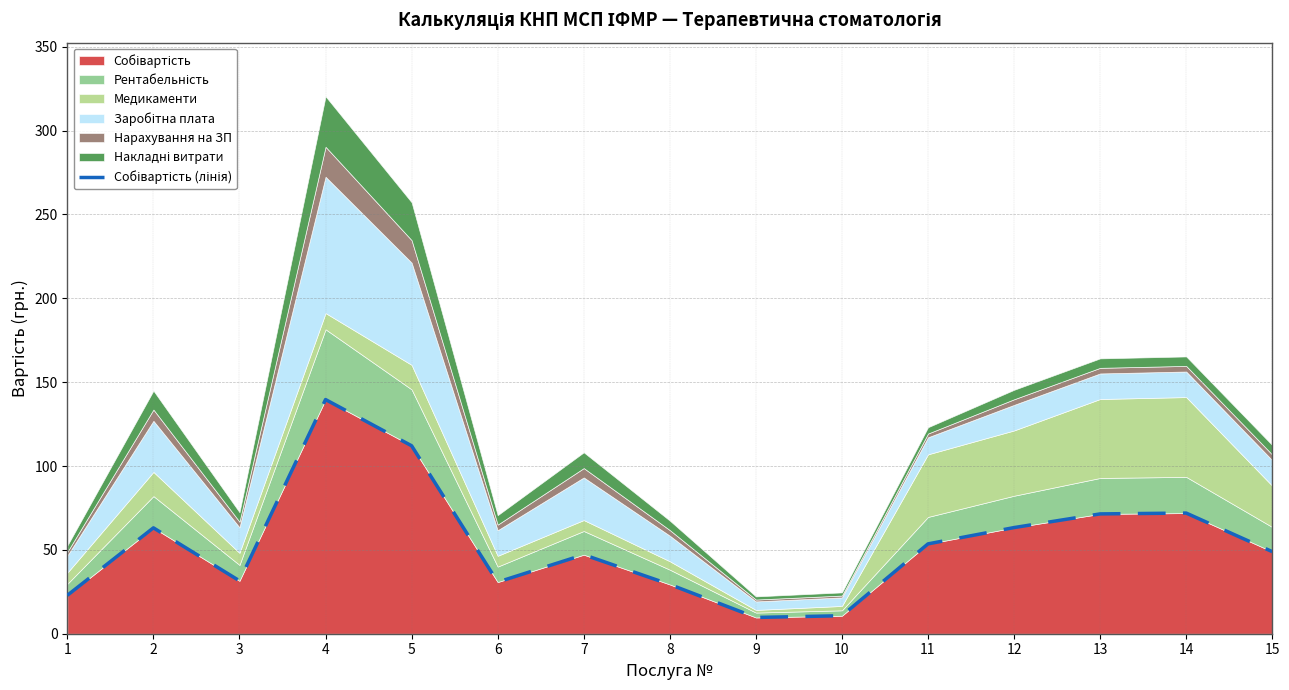

Approximately how many times larger is the value at 3 compared to 10?

2.9